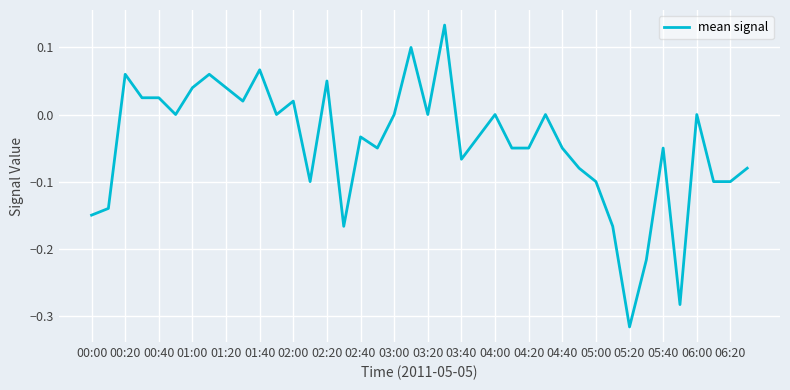

How many series are shown in this chart?

1